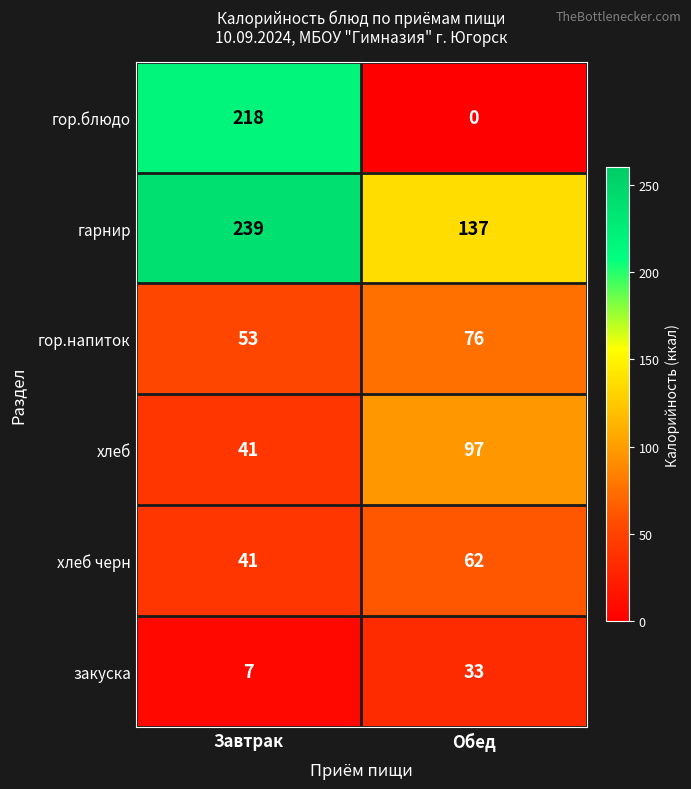

What is the maximum value shown in the chart?

239